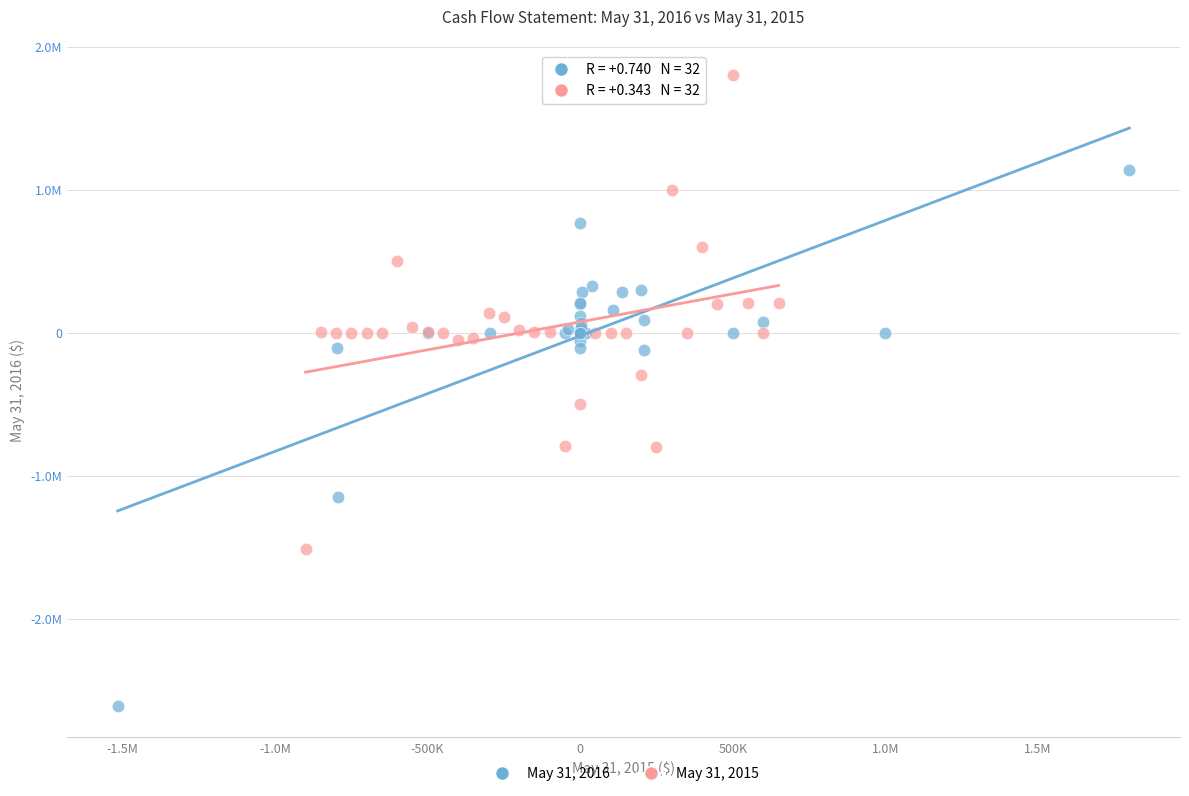

What are all the series names shown in the legend?

May 31, 2016, May 31, 2015